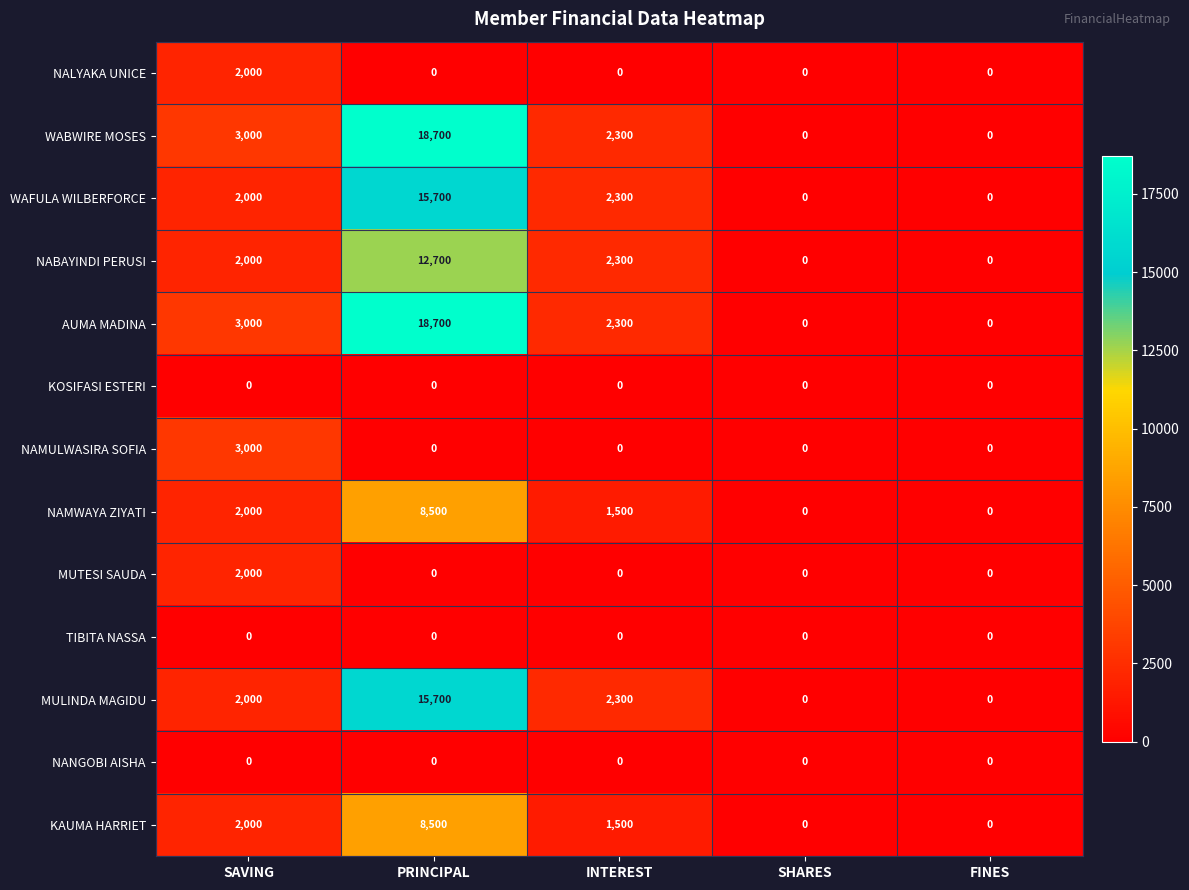

Is it true that MUTESI SAUDA equals 2000 at SAVING?

True